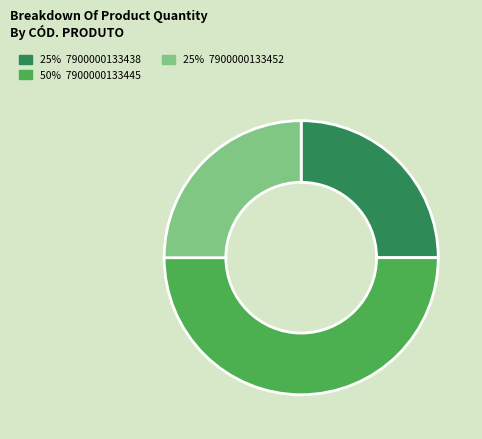

How many slices are in this pie chart?

3